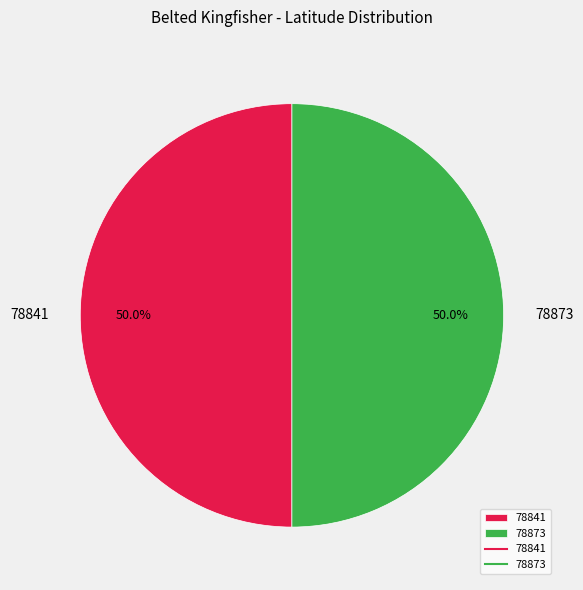

Approximately how many times larger is the value at 78873 compared to 78841?

1.0